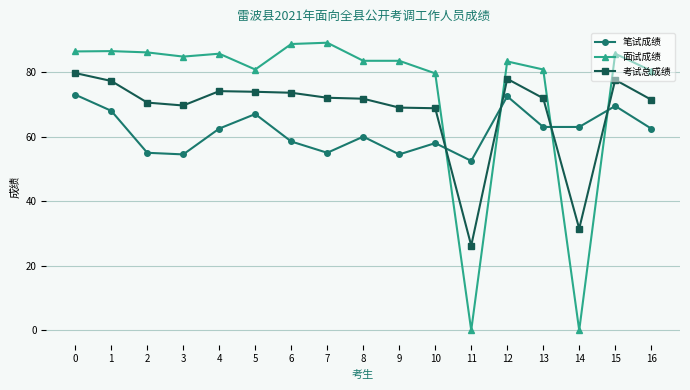

Is it true that 面试成绩 equals 85.7 at 4?

True